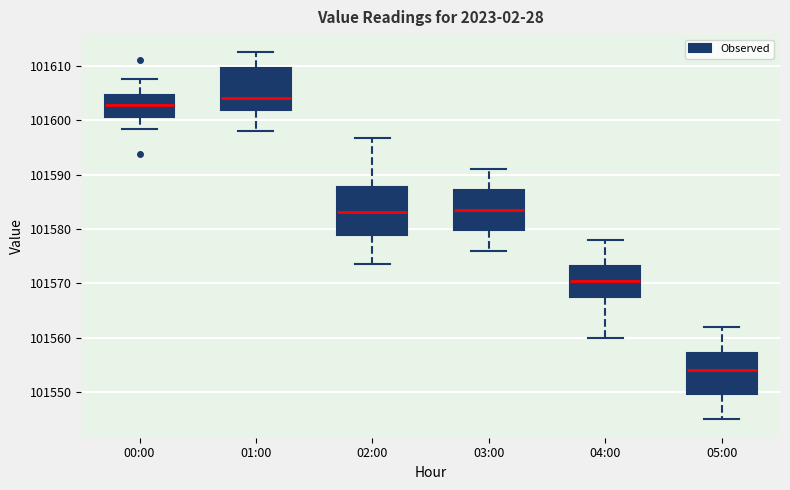

Where does the lower whisker of the box for 01:00 end on the y-axis? The values are not printed on the chart, so give them approximately, as read against the axis.

101598